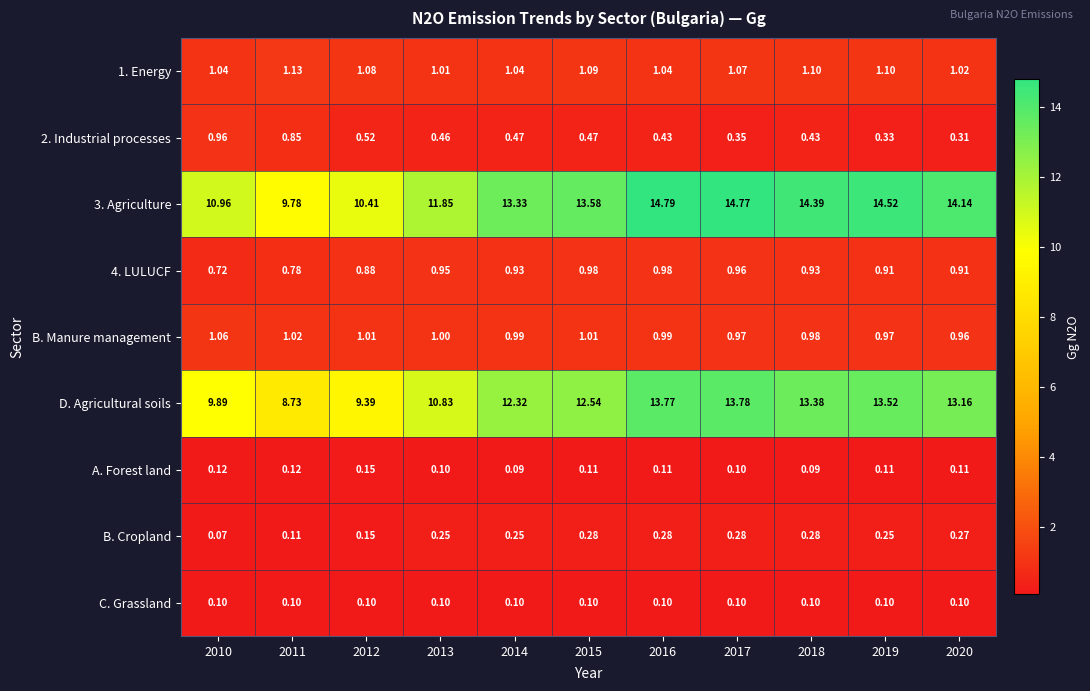

Which series has the widest spread of values?

D. Agricultural soils